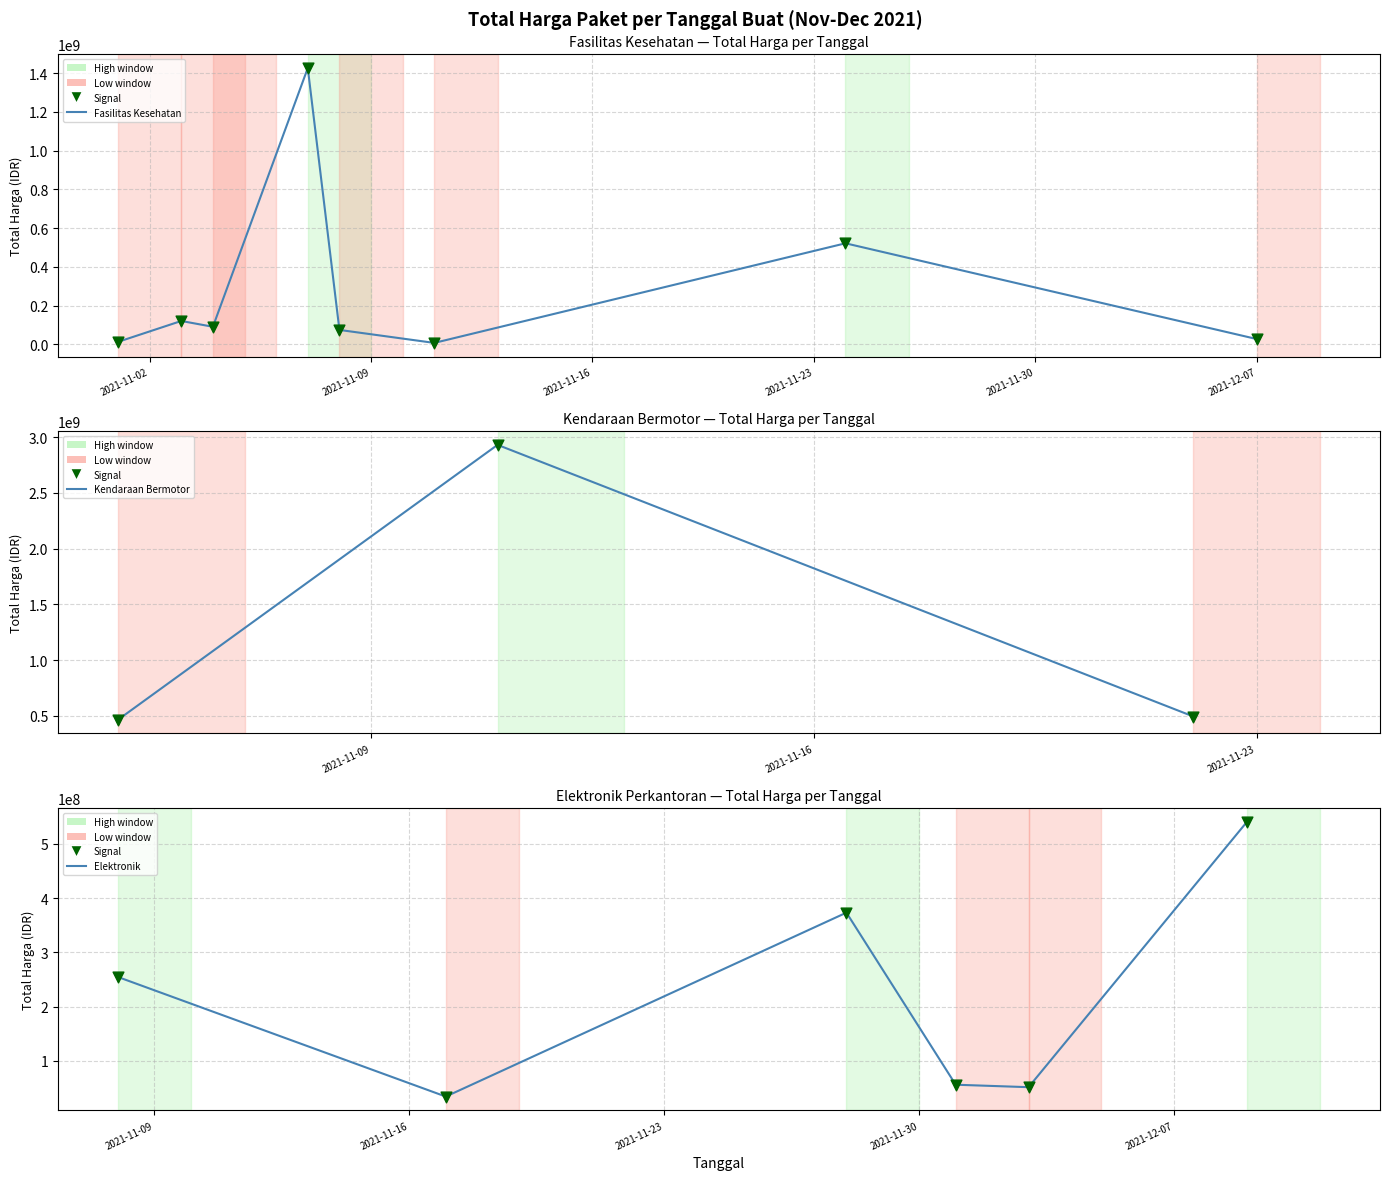

At how many categories does at least one series exceed 1526988059?

1